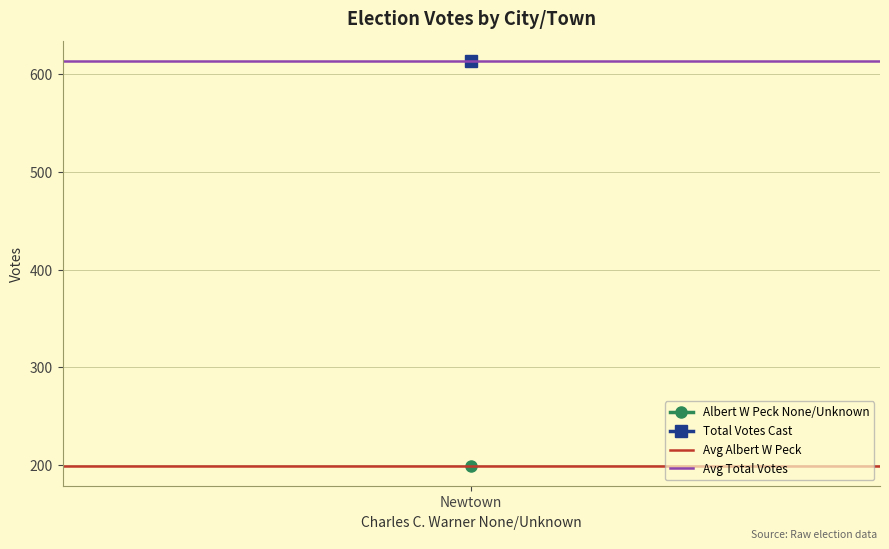

Which series has the largest range (max minus min)?

Avg Albert W Peck